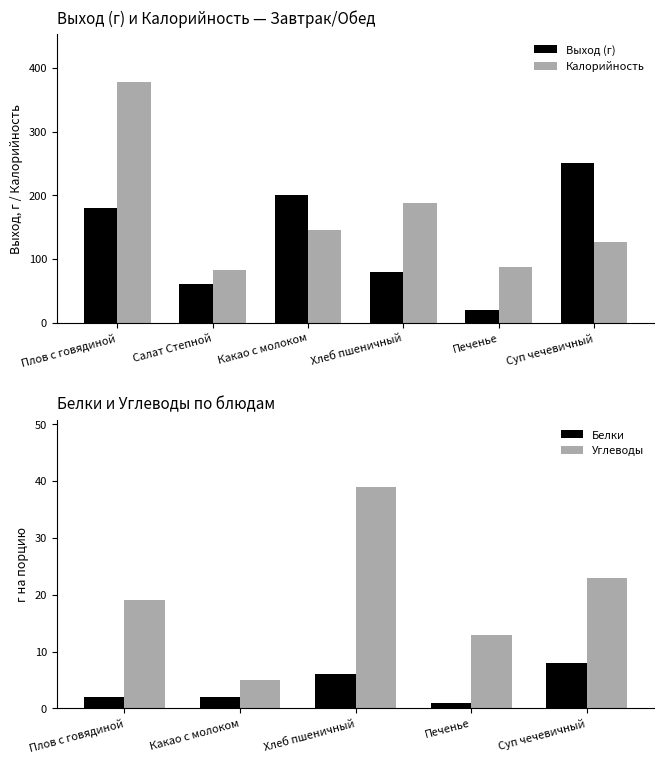

What is the spread (max minus min) of values at Какао с молоком?

55